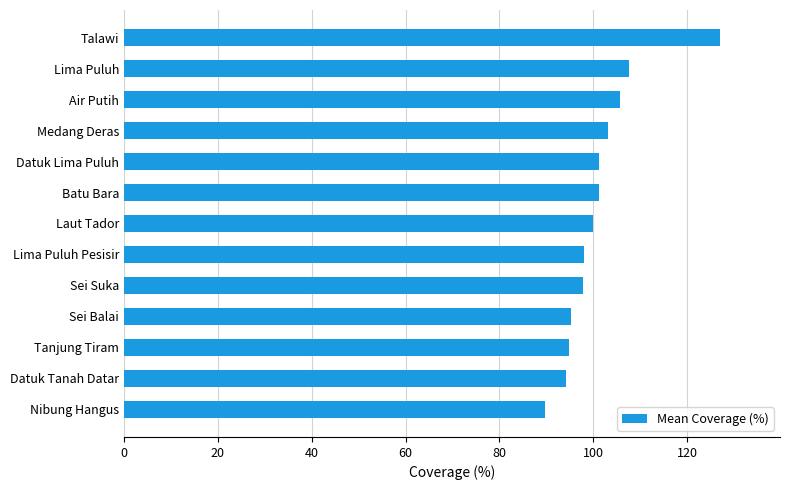

At which category does the chart reach its peak across all series?

Talawi